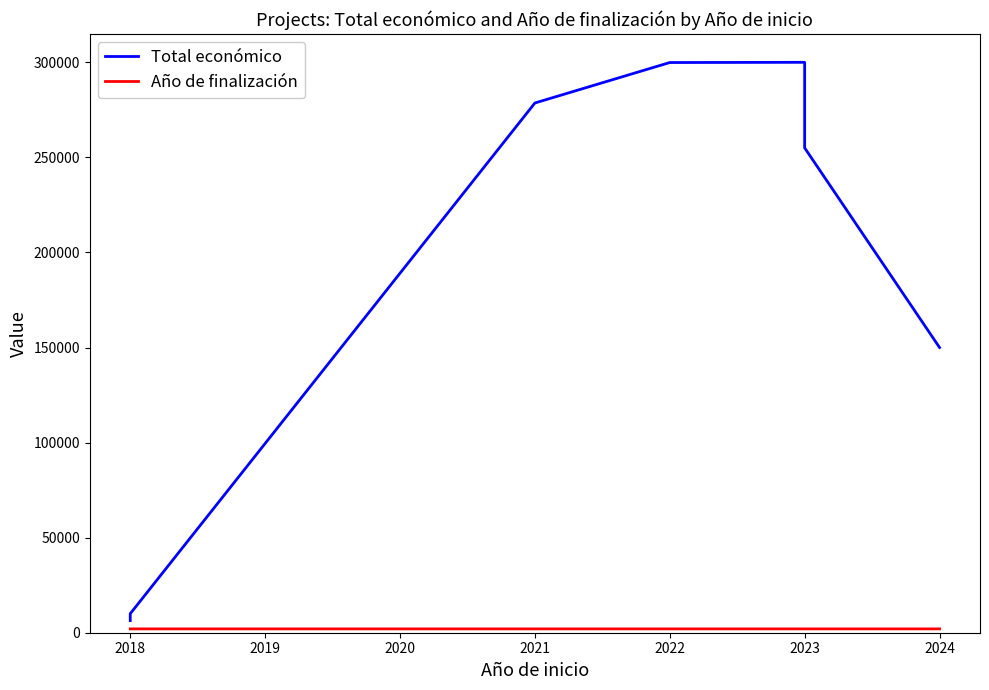

True or false: Año de finalización and Total económico intersect in this chart.

False